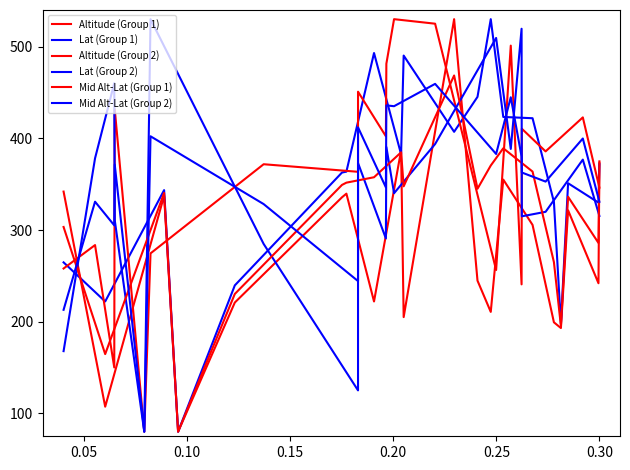

What is the lowest value of the Lat (Group 2) series?

80.0